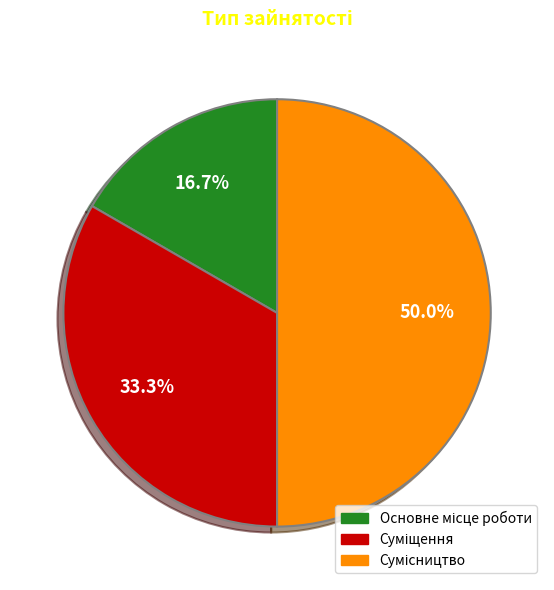

To the nearest percent, what is the average slice percentage?

33%